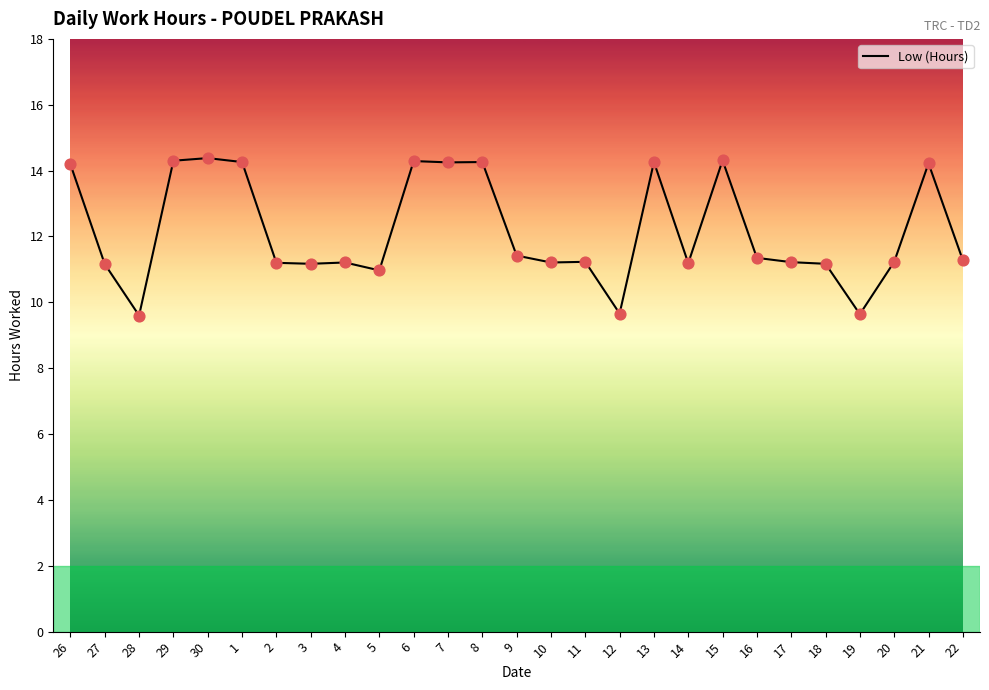

What is the change in value from 19 to 21?

+4.6